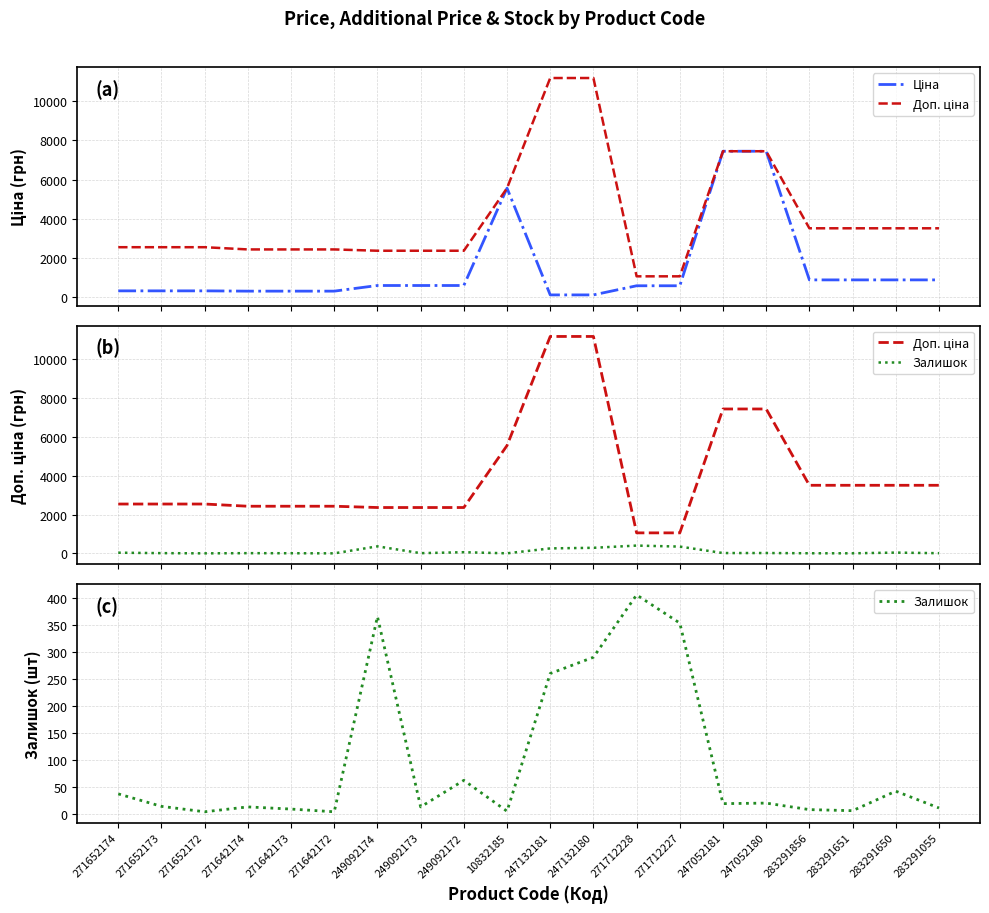

What are all the series names shown in the legend?

Ціна, Доп. ціна, Залишок